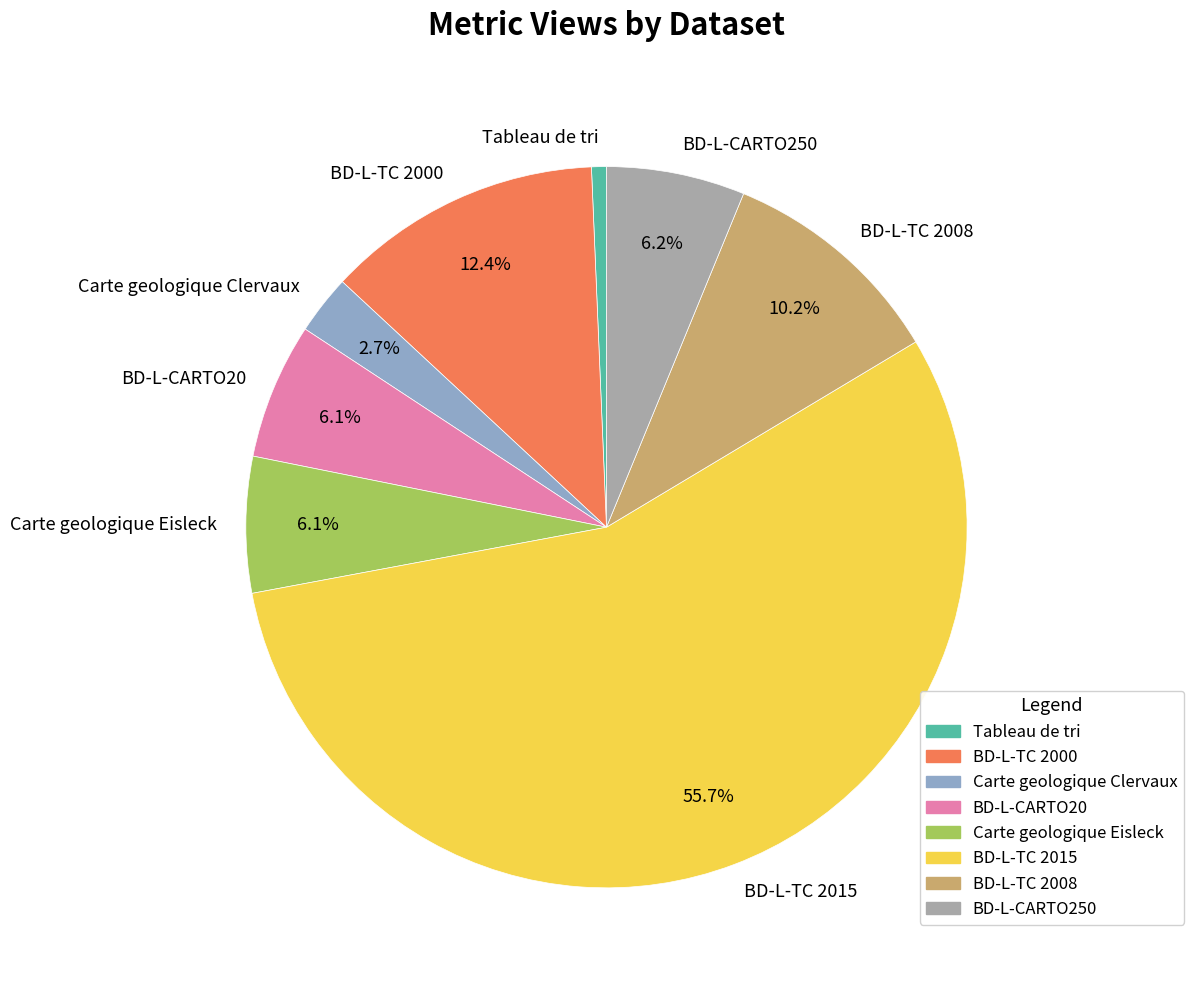

Combined, do BD-L-TC 2015 and Carte geologique Clervaux account for over 50%?

Yes